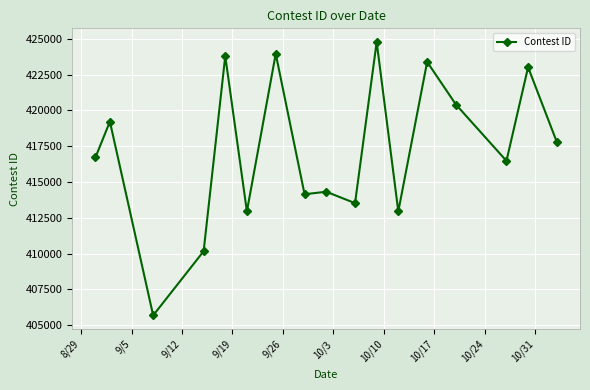

What is the value of the 3rd point from the left?

405678